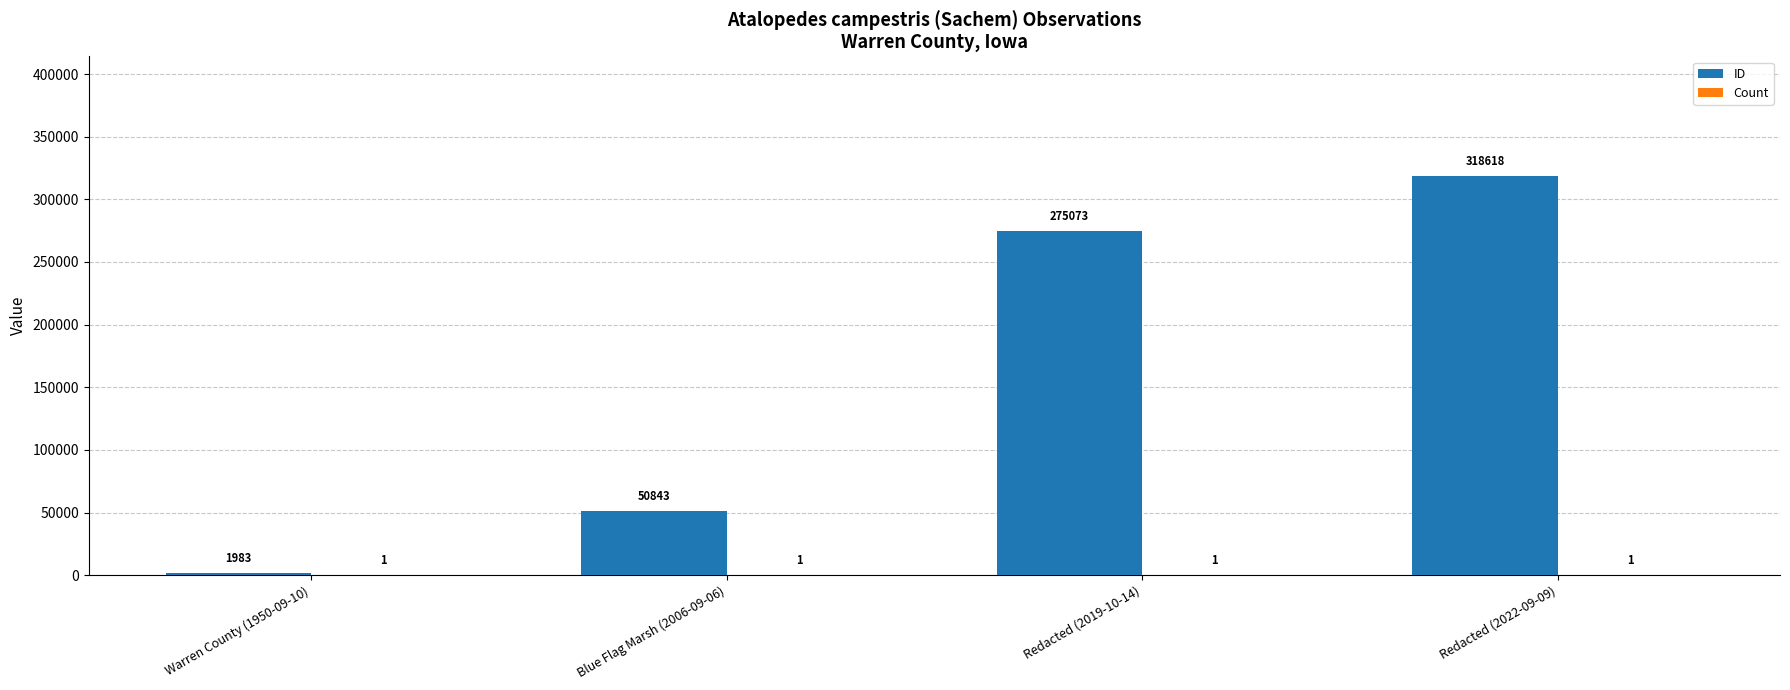

How many categories are shown in the chart?

4